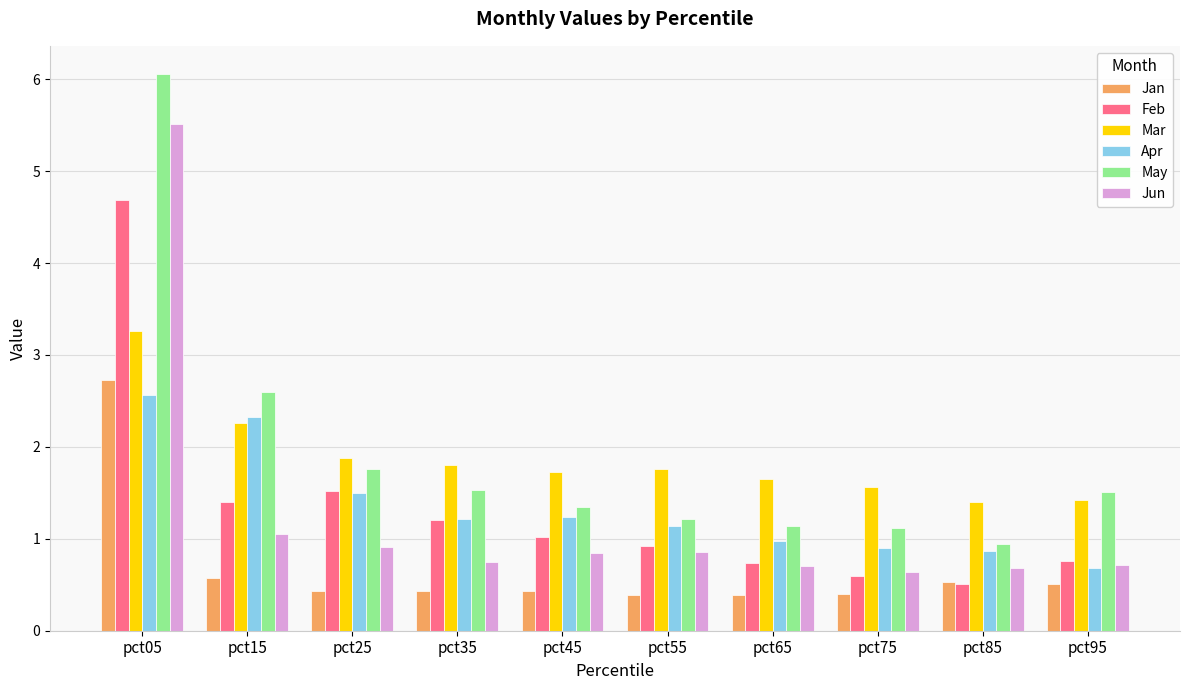

What is the difference between the maximum and minimum values in the Jun series?

4.9